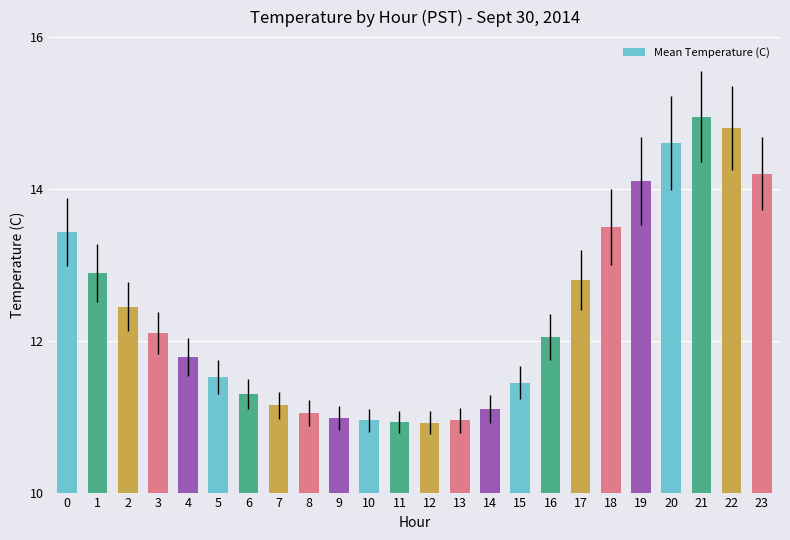

What is the minimum value shown in the chart?

10.9